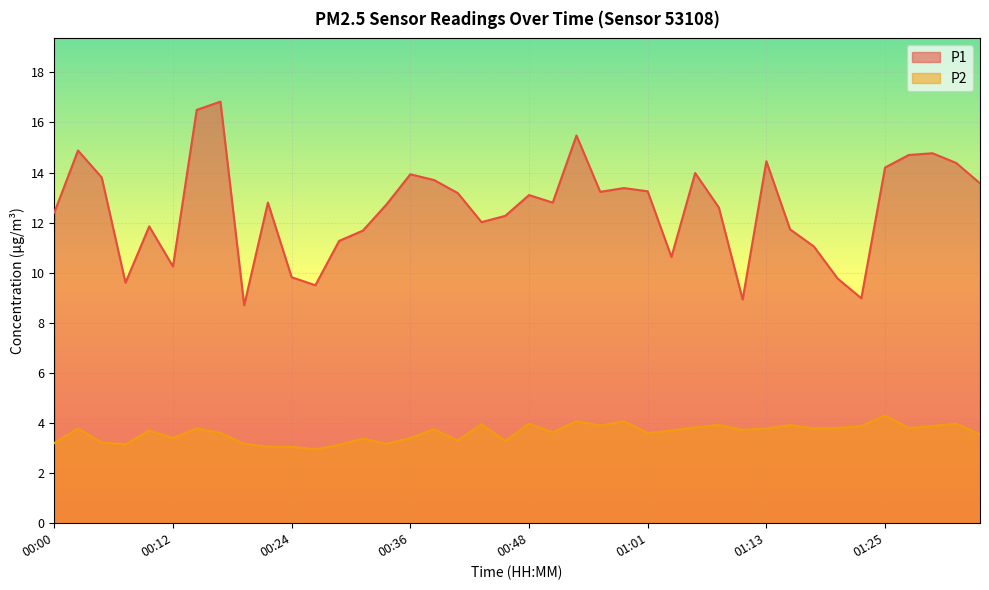

Is the value of P1 at 01:15 greater than the value of P2 at 01:08?

Yes